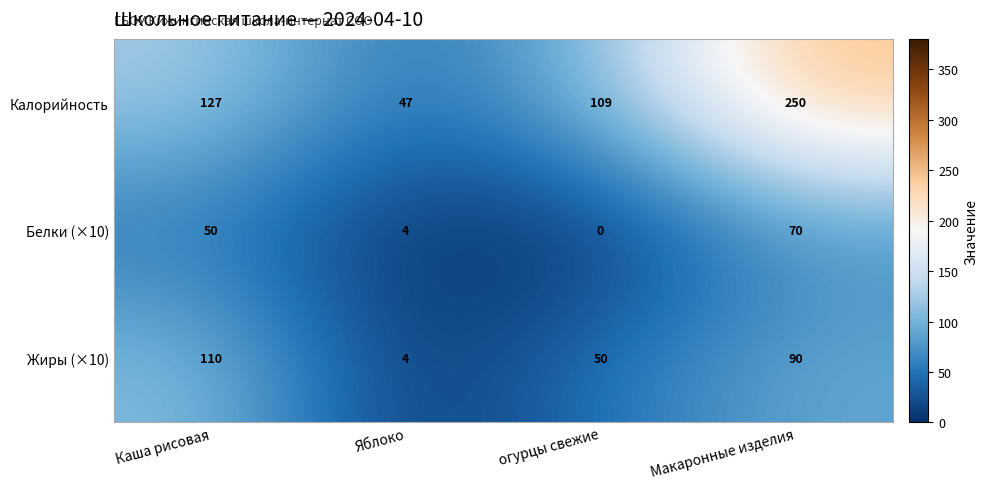

What is the spread (max minus min) of values at огурцы свежие?

109